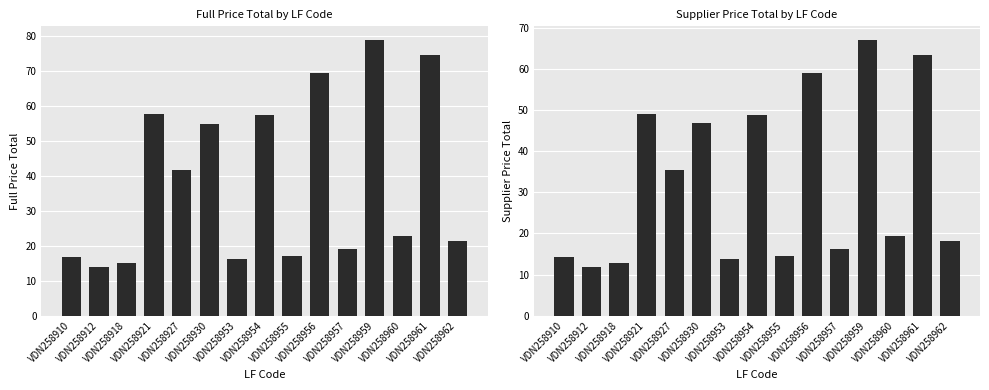

How many values in the Full Price Total series are below 22?

7